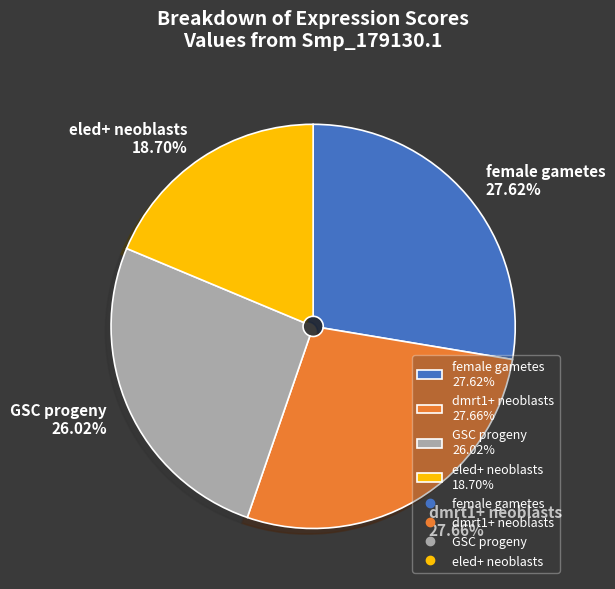

Which slice is the smallest?

eled+ neoblasts